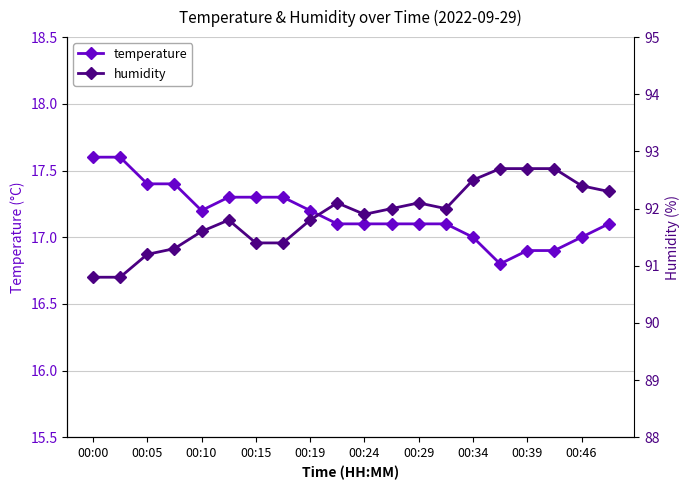

What is the maximum value for temperature?

17.6